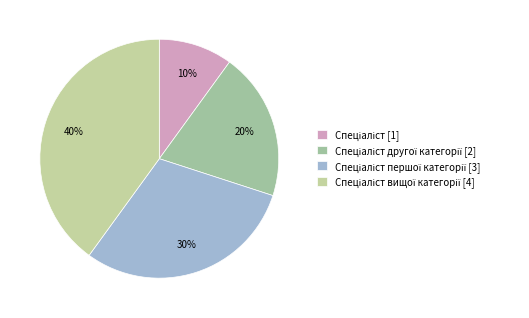

How many slices are in this pie chart?

4